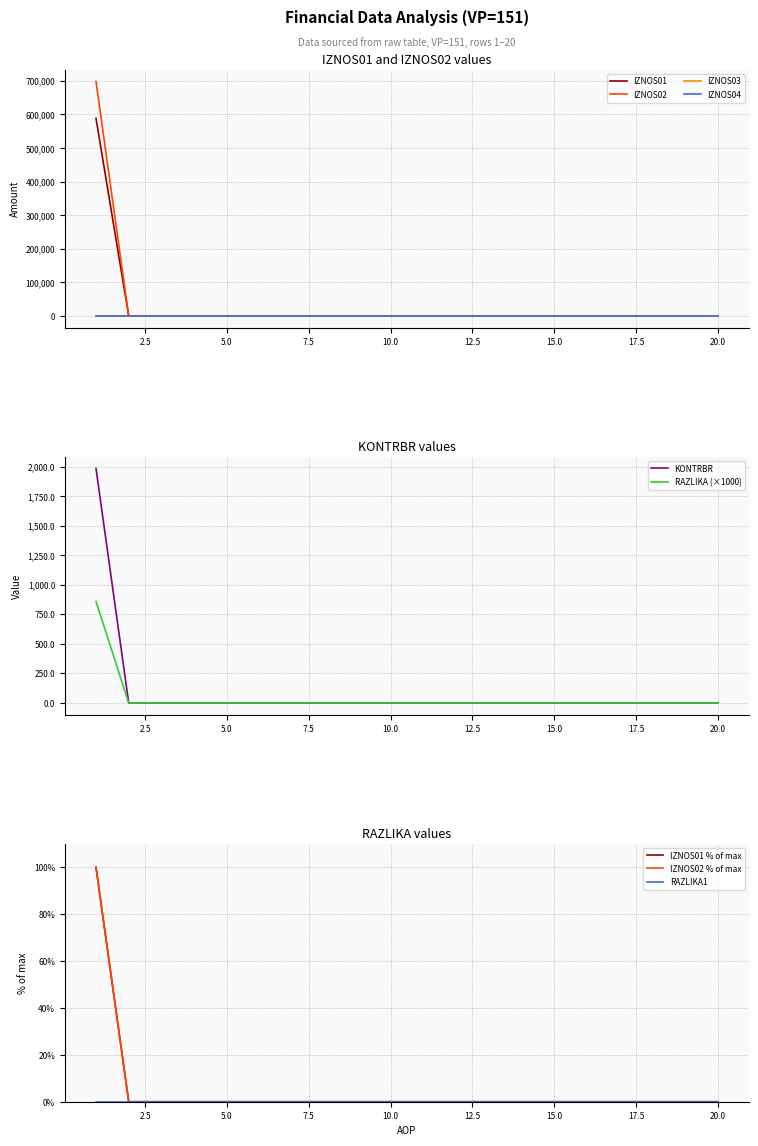

The KONTRBR series shows 0.0 at 5.0. True or false?

True